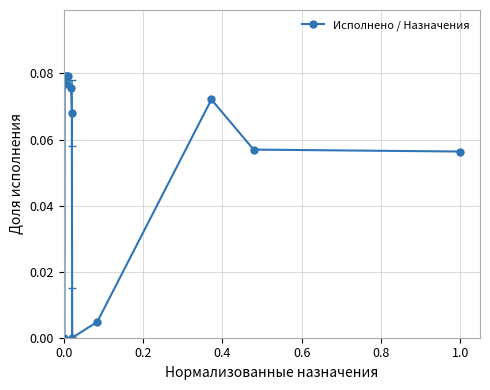

How many interior local peaks (higher than both neighbors) does the data have?

3